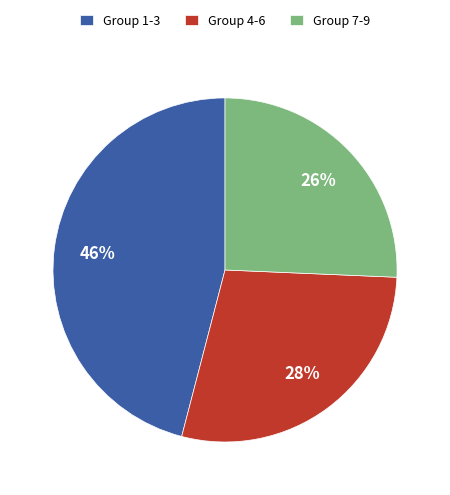

To the nearest percent, what is the average slice percentage?

33%